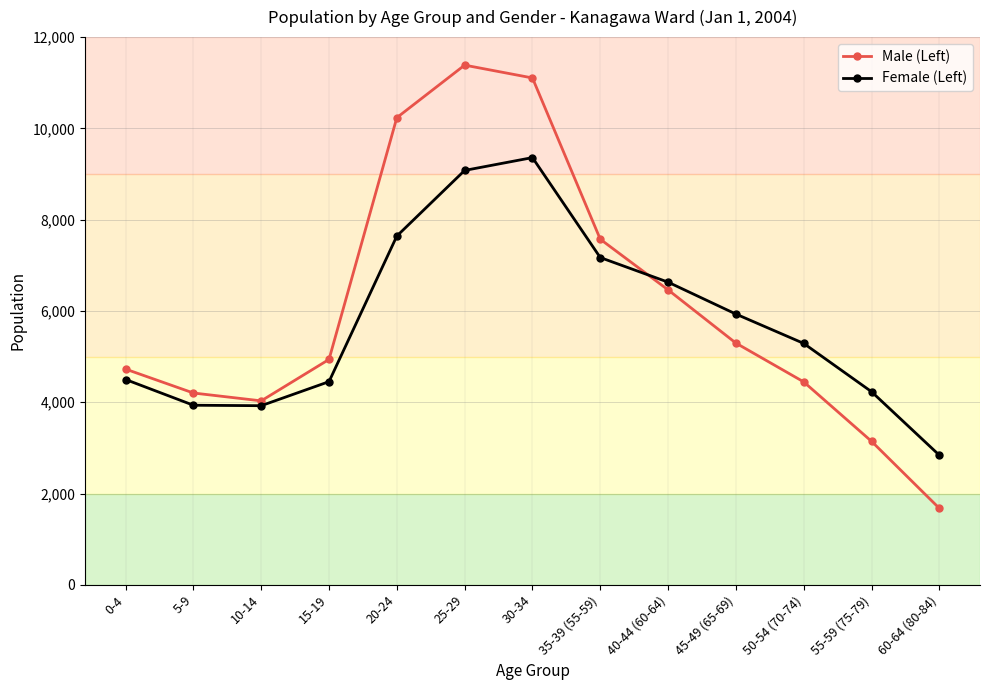

Does the chart display data point markers on the line(s)?

Yes